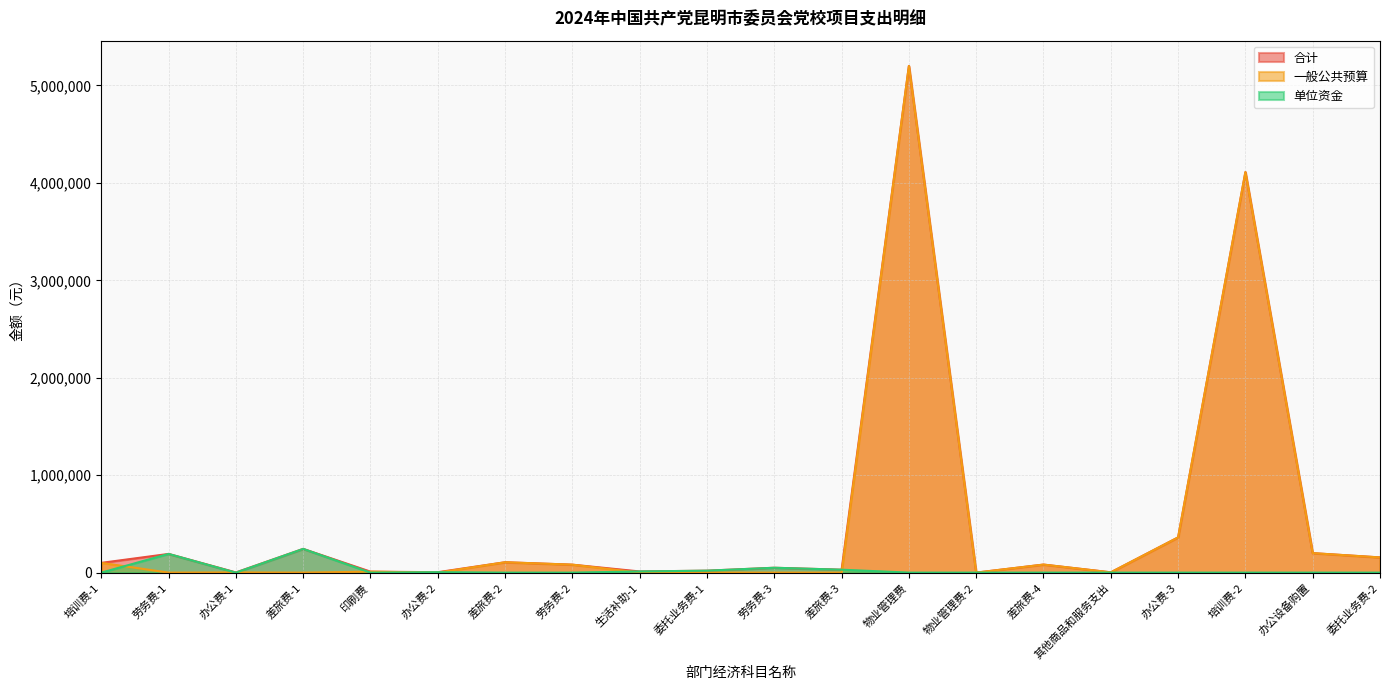

True or false: 一般公共预算 and 合计 cross at least once.

False